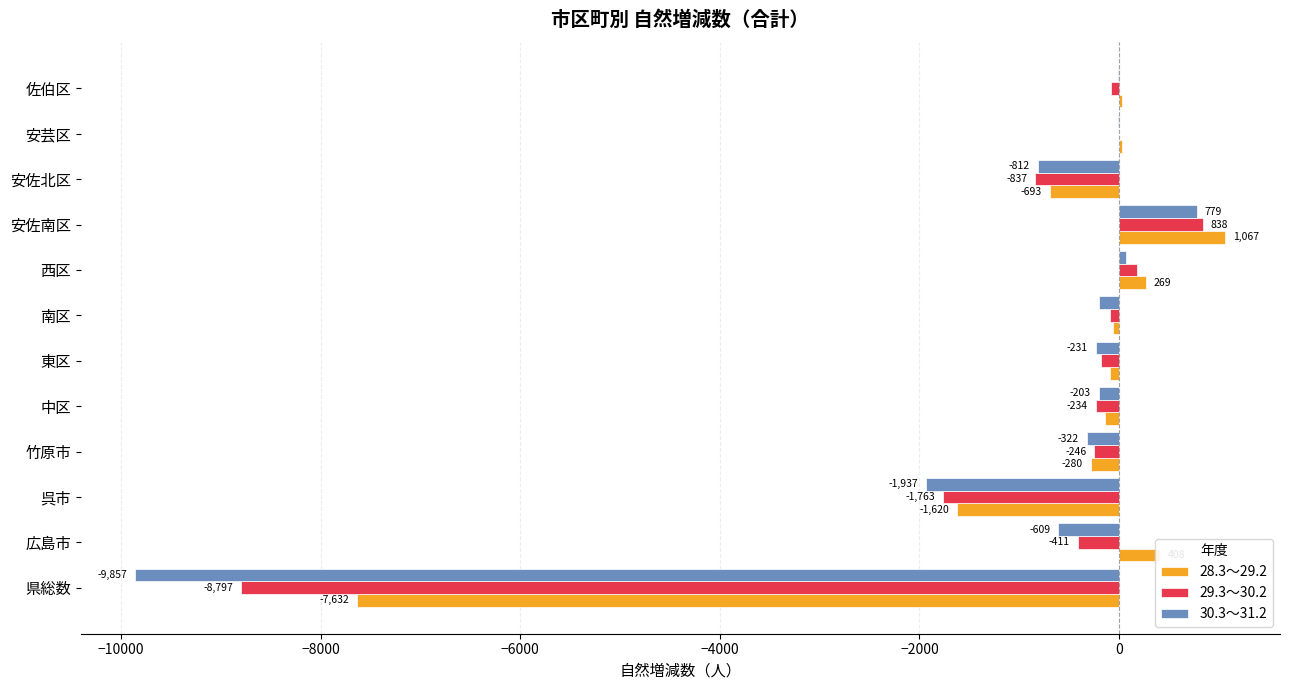

Is the value of 28.3～29.2 at 南区 greater than the value of 29.3～30.2 at 竹原市?

Yes